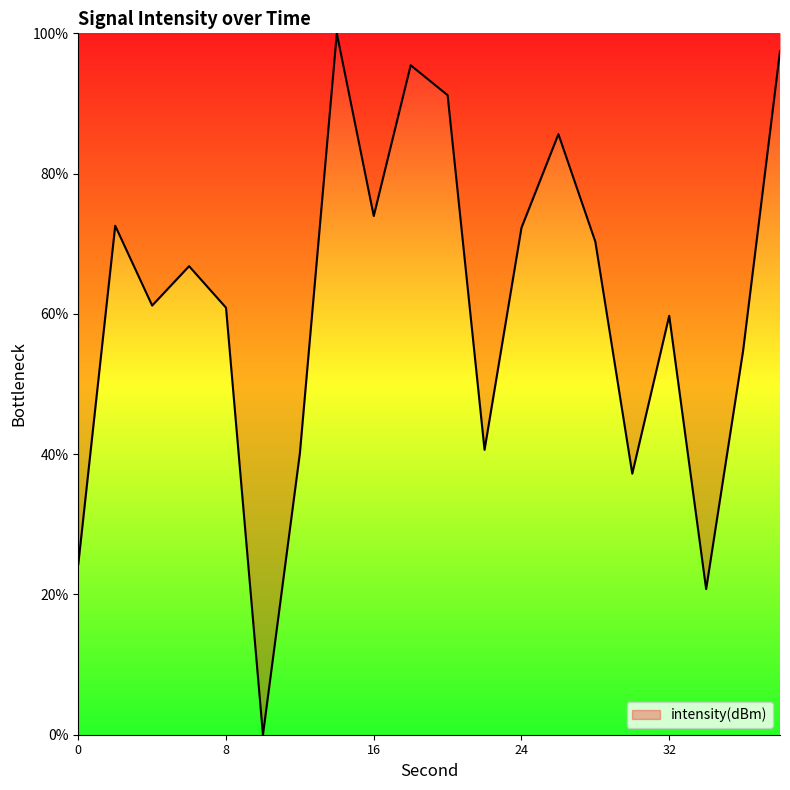

What is the greatest value displayed?

100.0